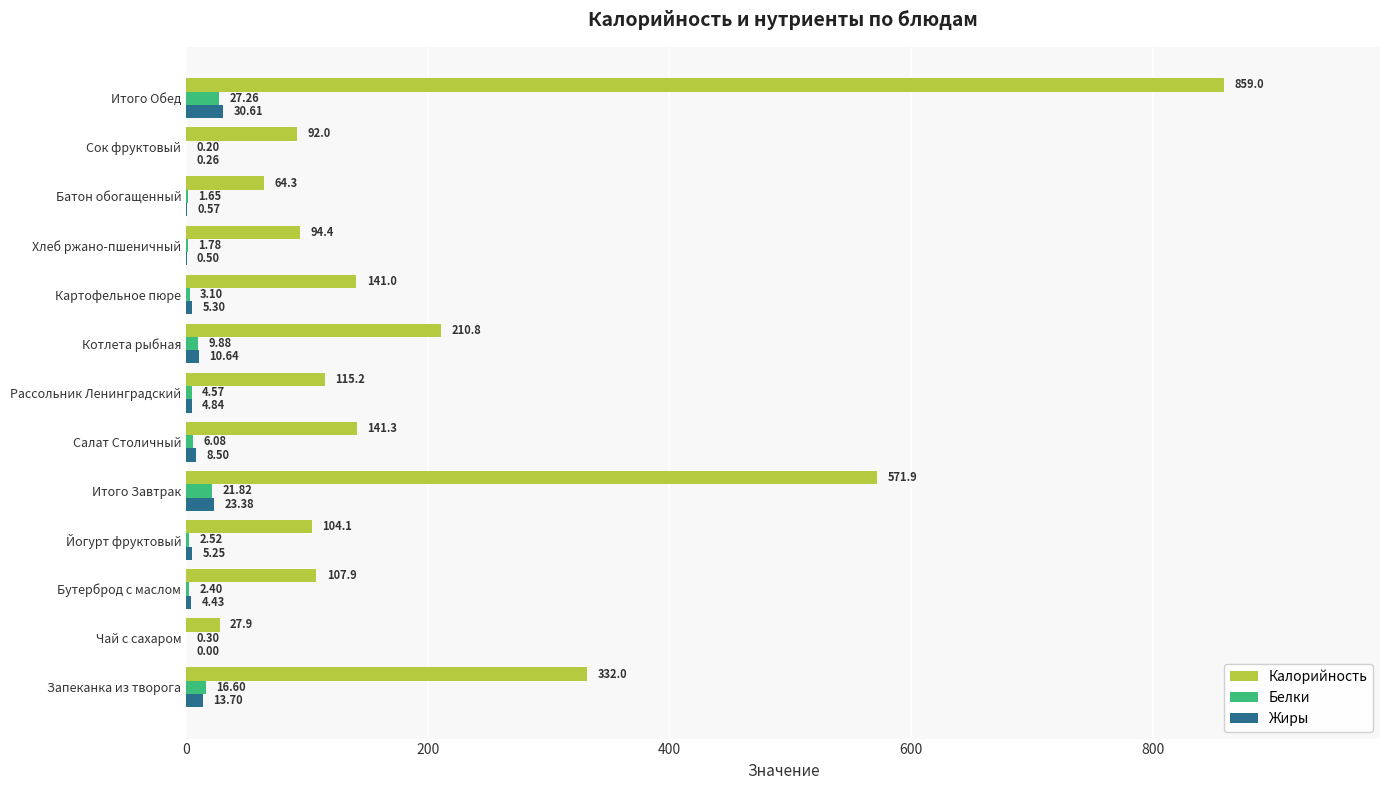

Is the value of Калорийность at Запеканка из творога greater than the value of Жиры at Итого Обед?

Yes